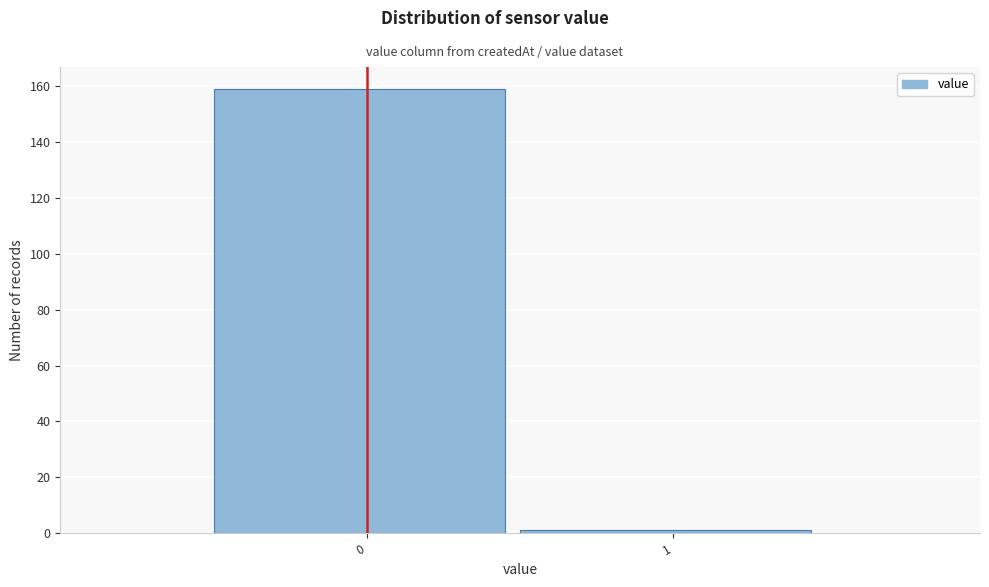

Reading left to right, list all the values displayed in this chart.

159	1